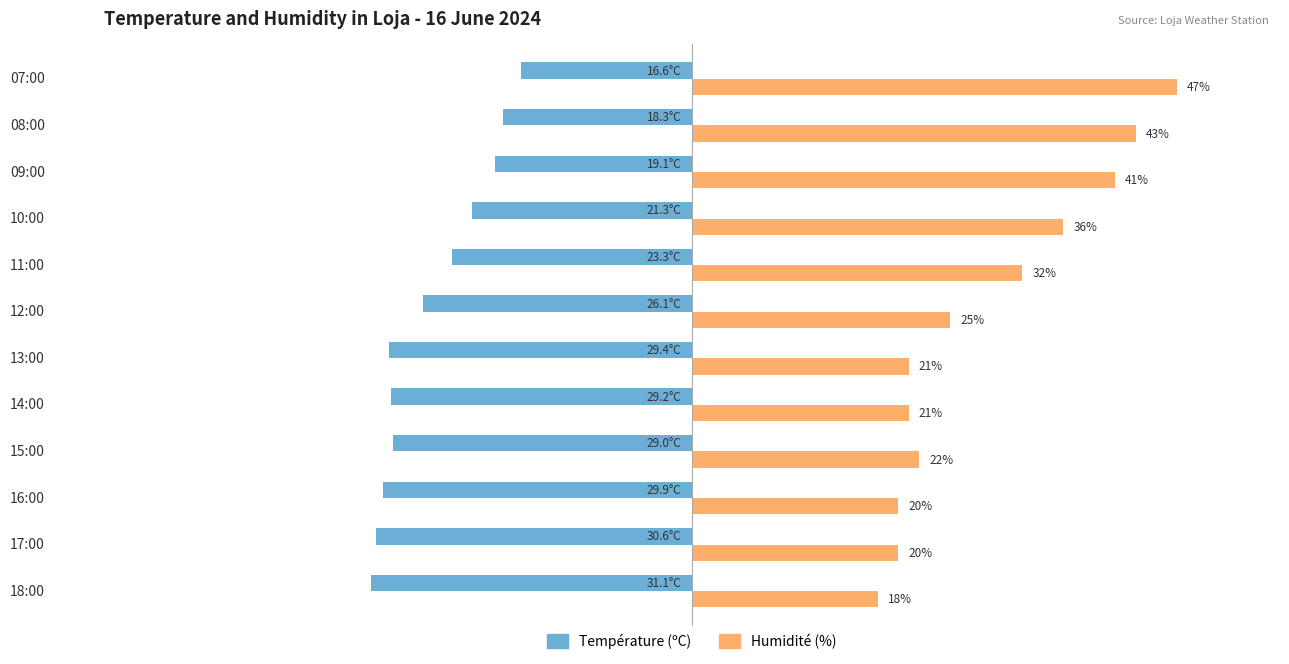

Which series has the largest total across all categories?

Humidité (%)